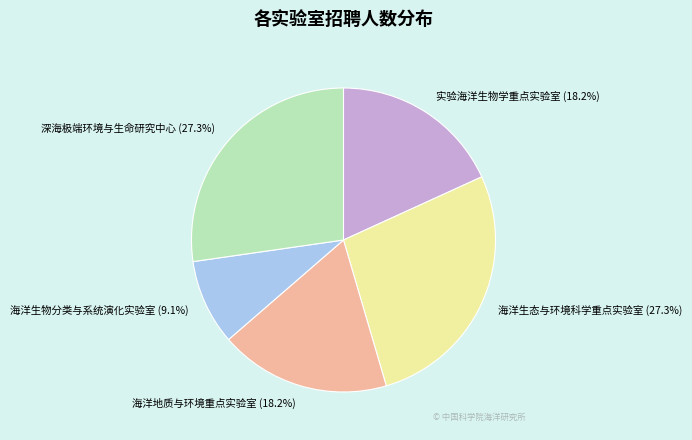

To the nearest percent, what is the difference between the 海洋生态与环境科学重点实验室 and 实验海洋生物学重点实验室 slice percentages?

9%